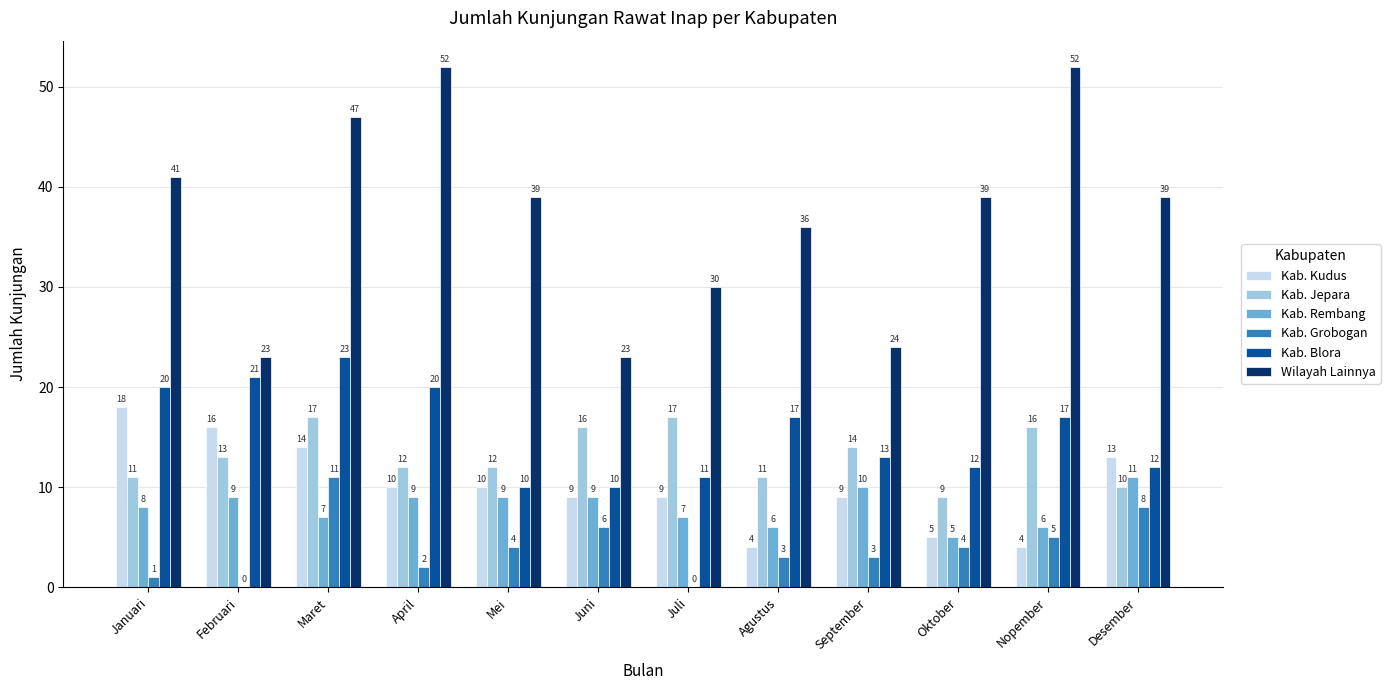

What value does the Kab. Rembang series have at Juli?

7